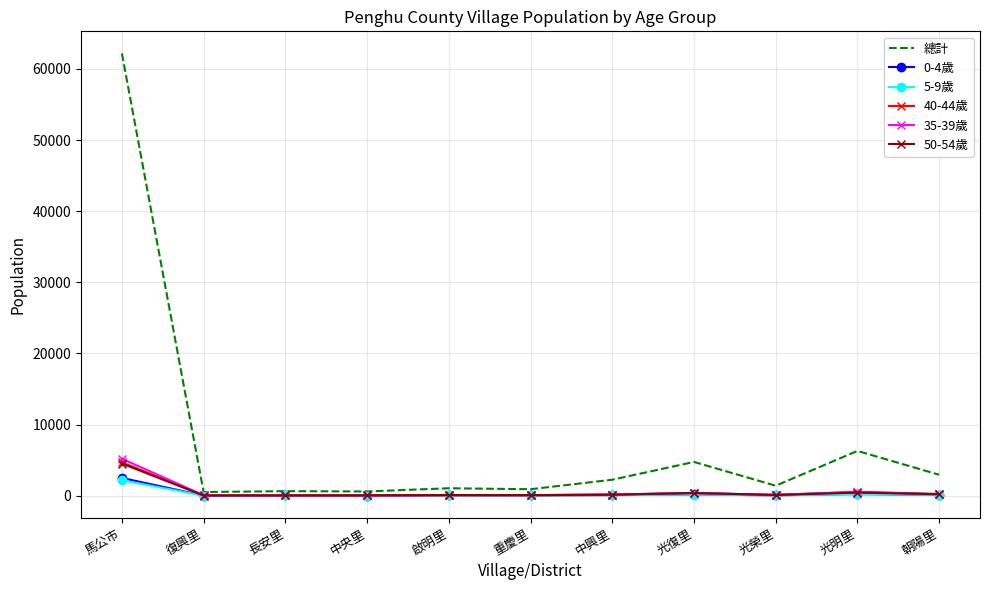

Which category has the highest value across all series?

馬公市